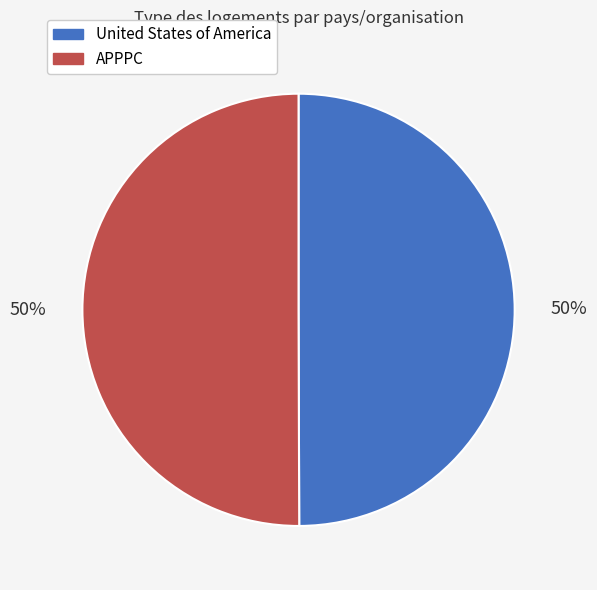

To the nearest percent, what percentage of the pie is United States of America?

50%